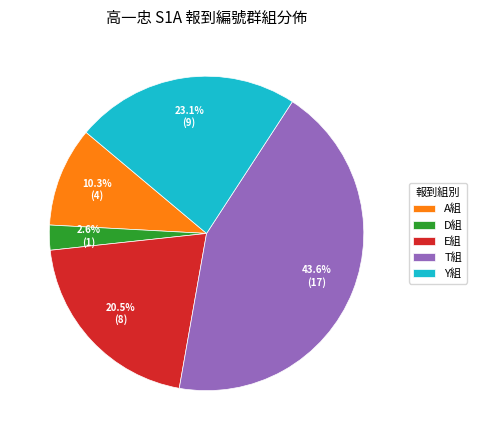

Is there a majority slice in this chart?

No